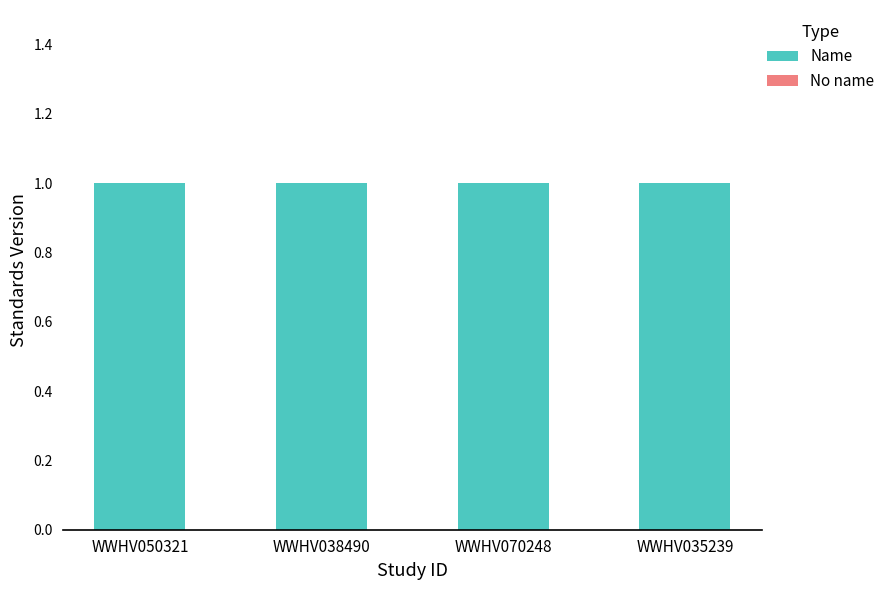

What is the maximum value shown in the chart?

1